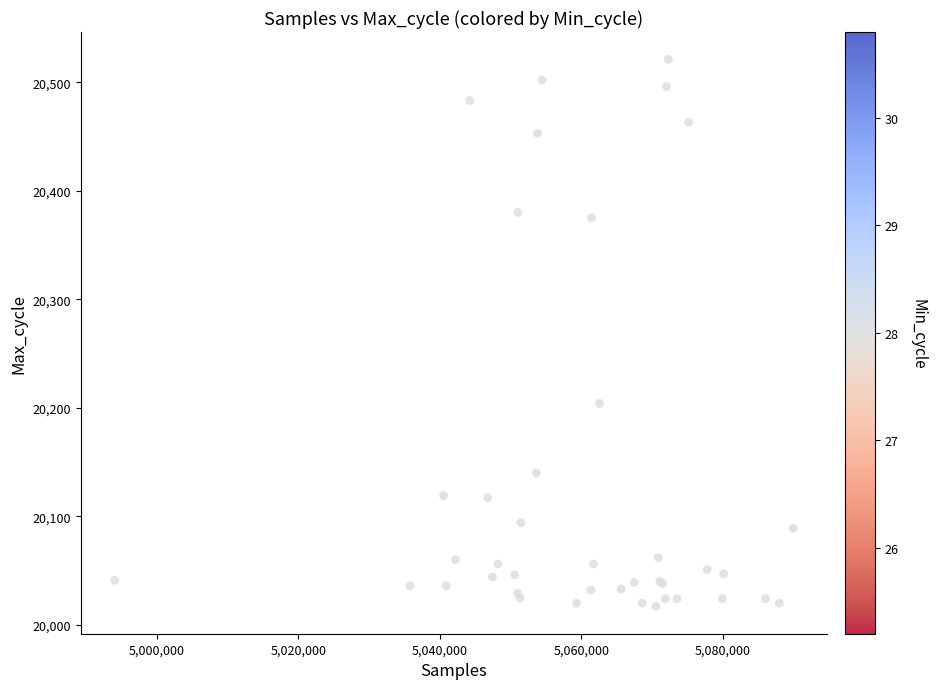

What Y value in the scatter plot is closest to 20269?

20204